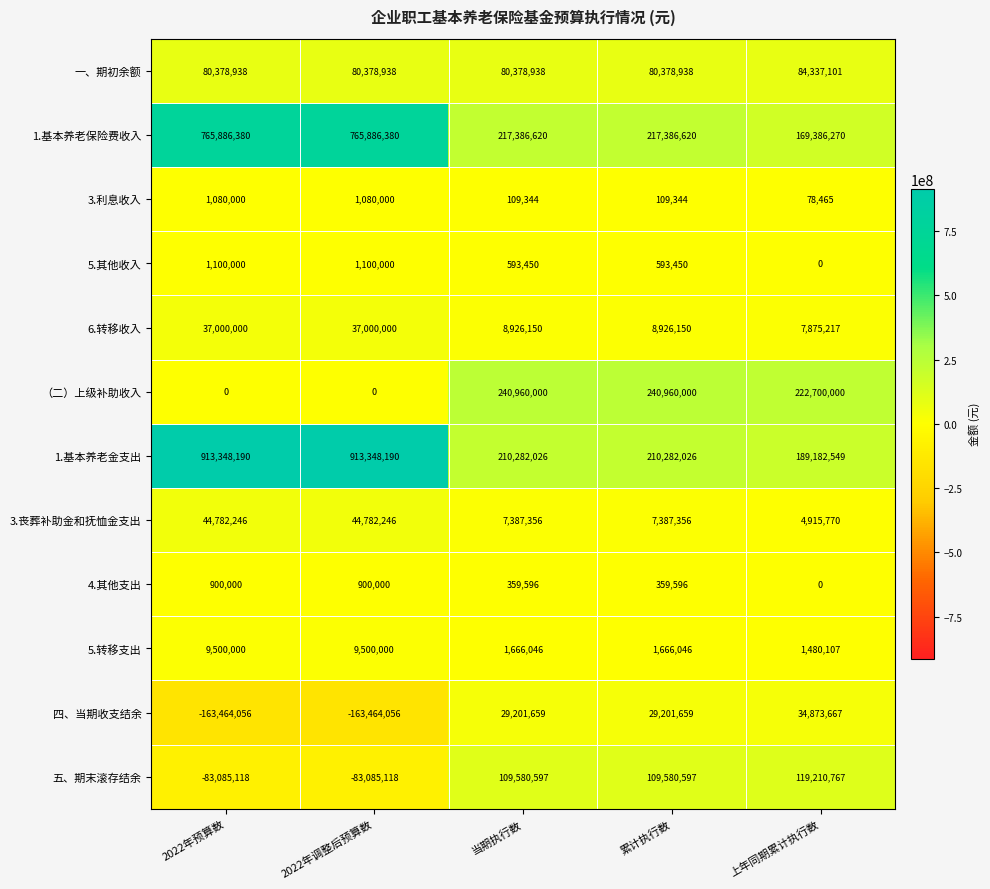

The 1.基本养老金支出 series shows 210282026 at 累计执行数. True or false?

True